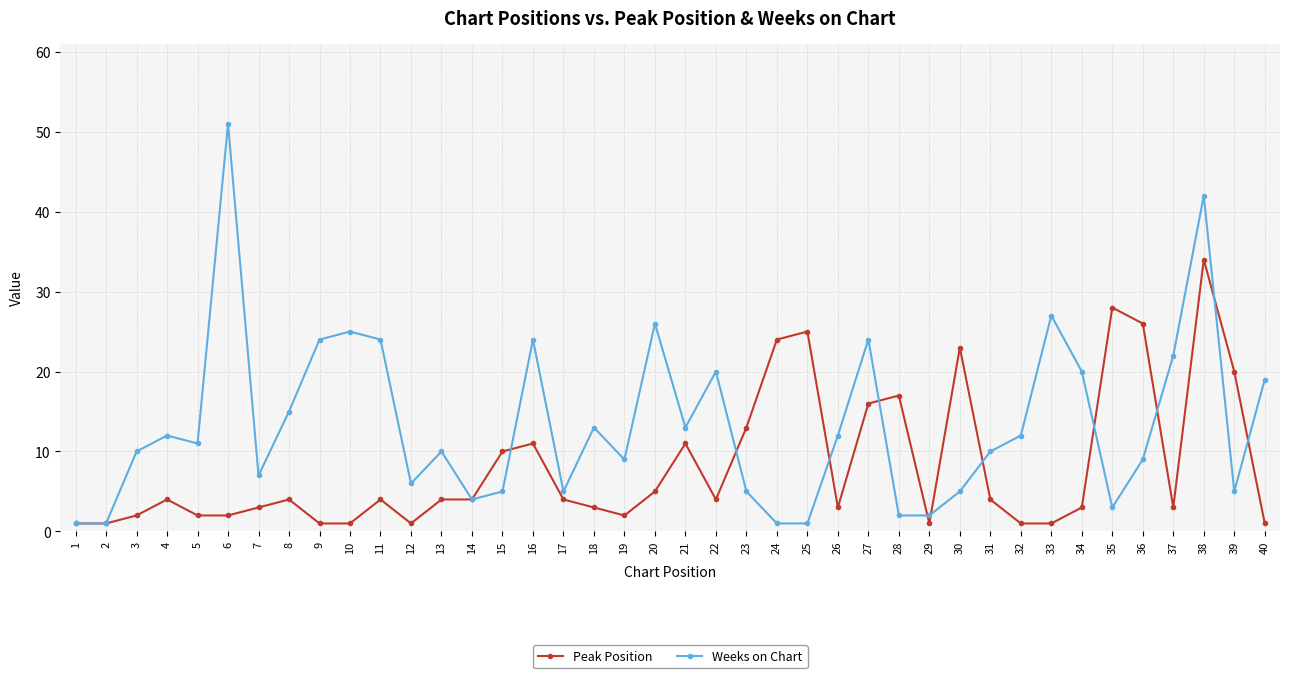

Is it true that Peak Position equals 1 at 26?

False